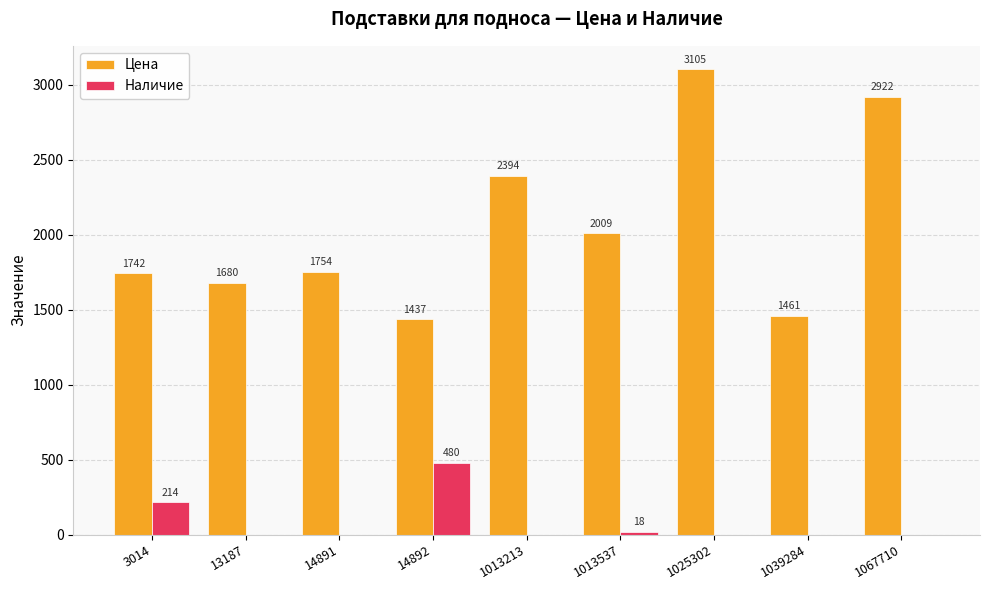

How many groups of bars are there?

9